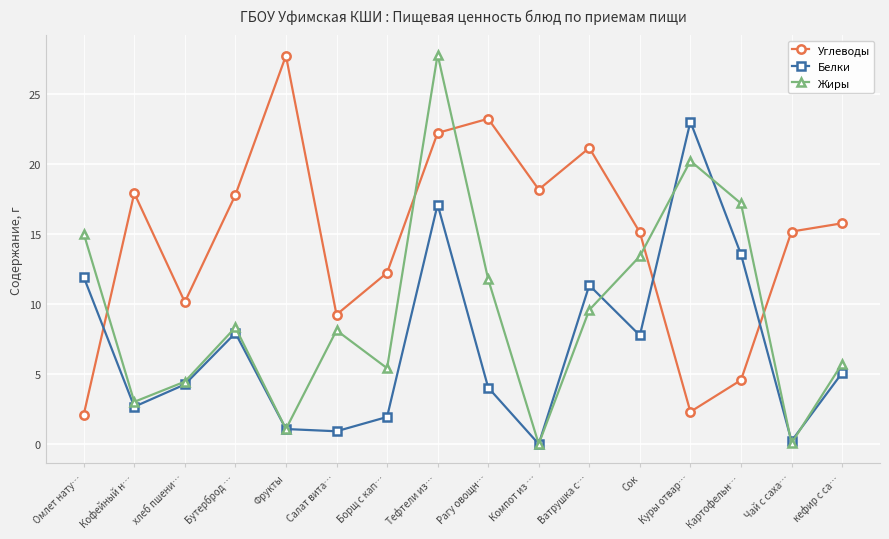

The Углеводы series shows 0.9 at Омлет нату…. True or false?

False